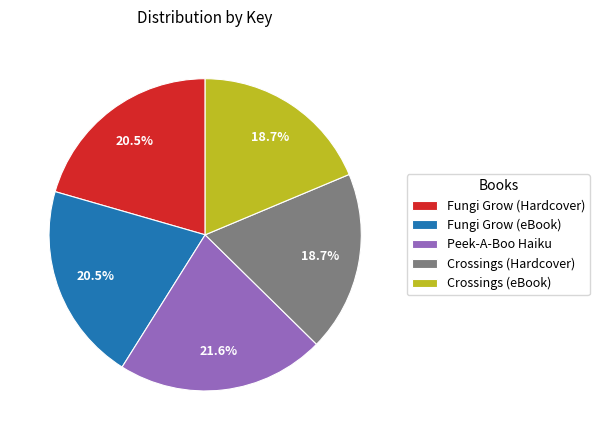

Is Peek-A-Boo Haiku the majority of the pie?

No